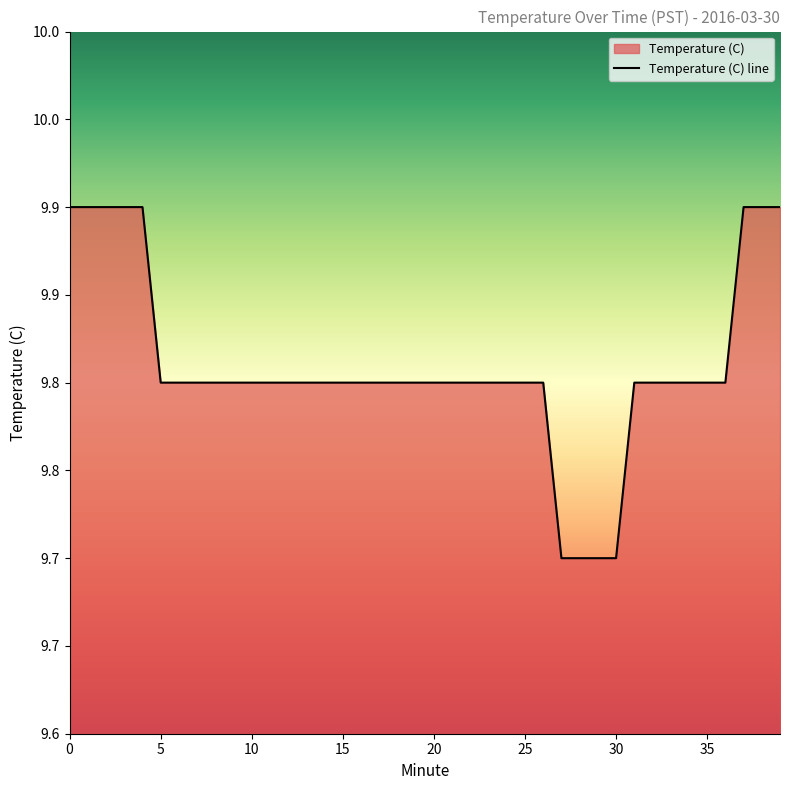

The chart shows a value of 4.8 at 16. True or false?

False